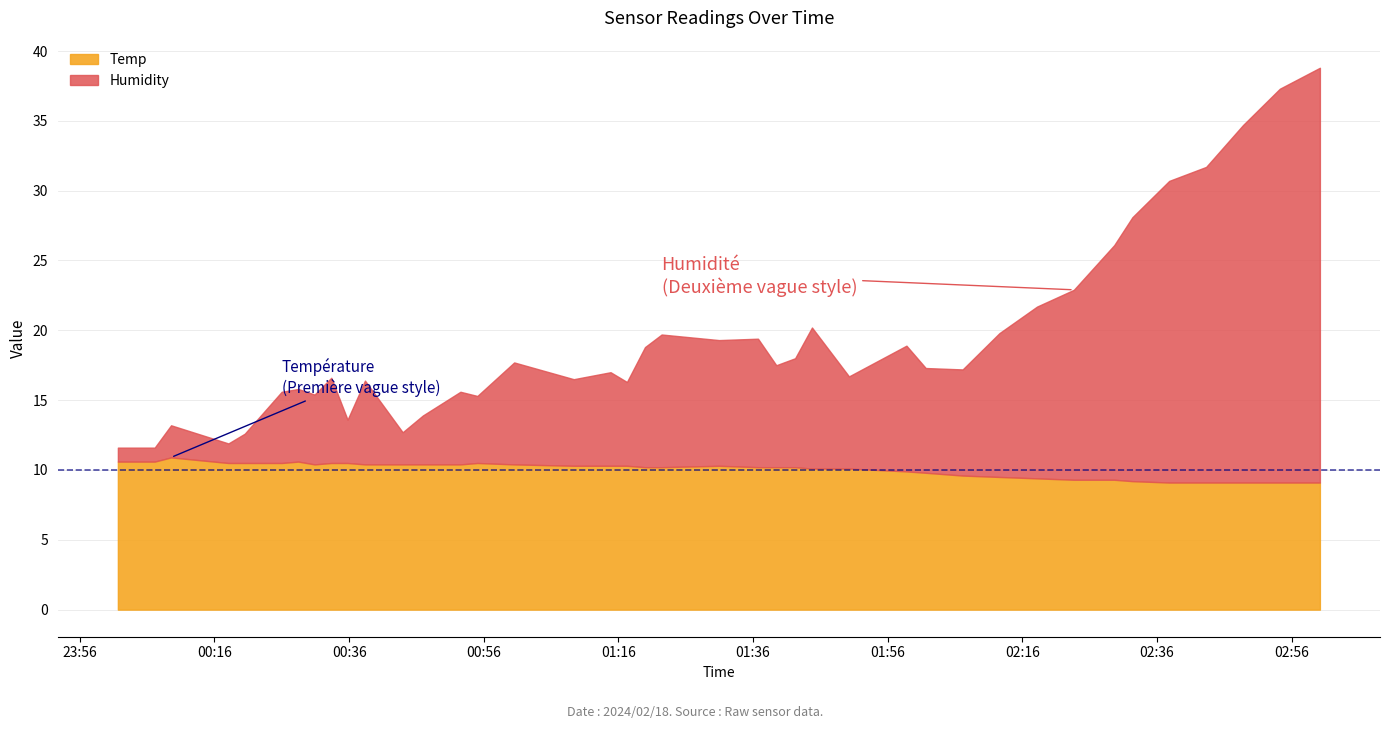

Which series has the widest spread of values?

Humidity